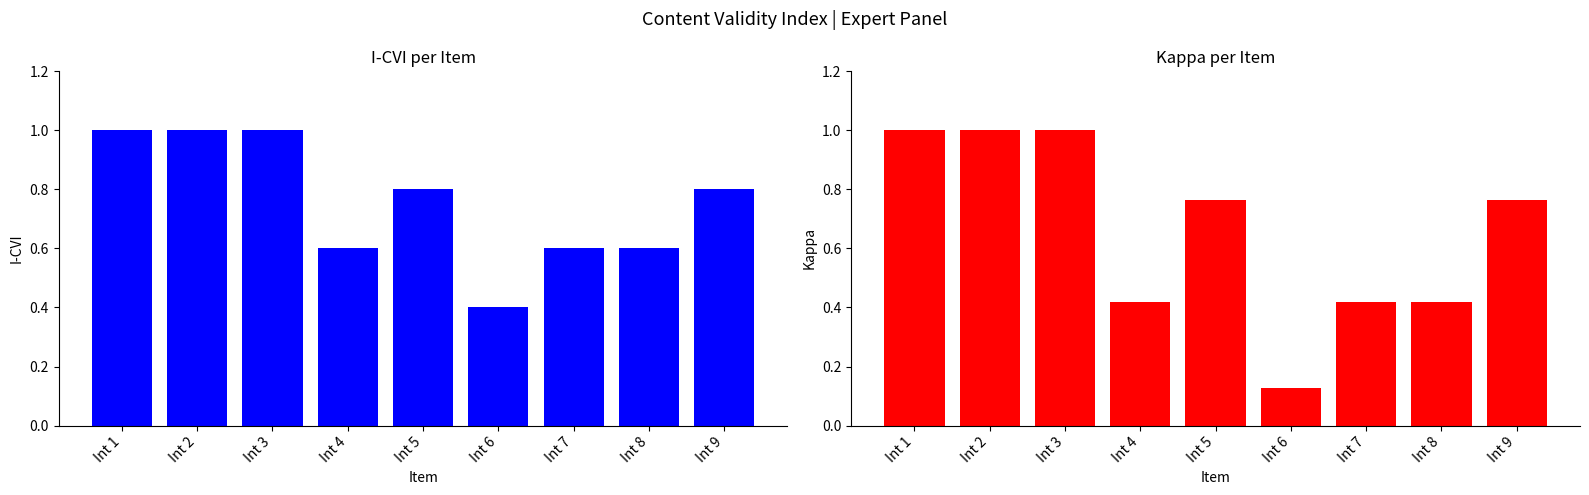

List the labels in order of I-CVI value, smallest first.

Int 6, Int 4, Int 7, Int 8, Int 5, Int 9, Int 1, Int 2, Int 3